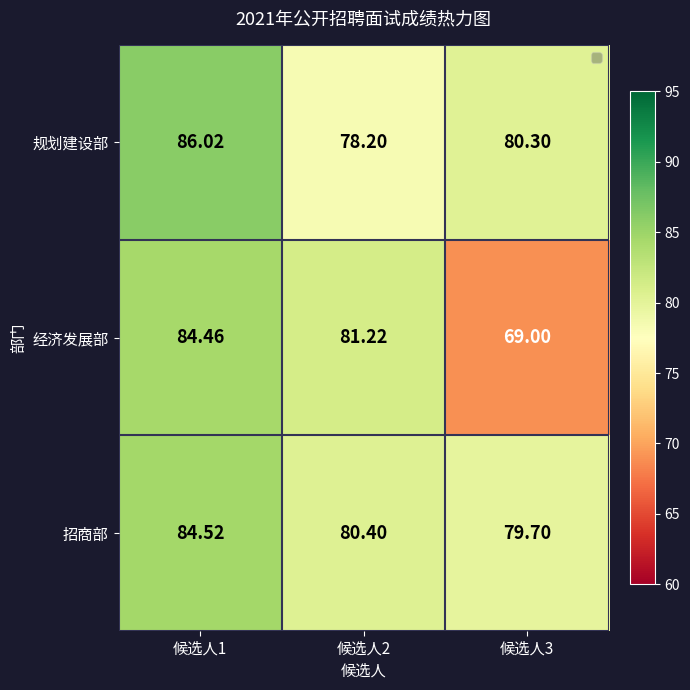

Is the value of 规划建设部 at 候选人3 greater than the value of 招商部 at 候选人3?

Yes